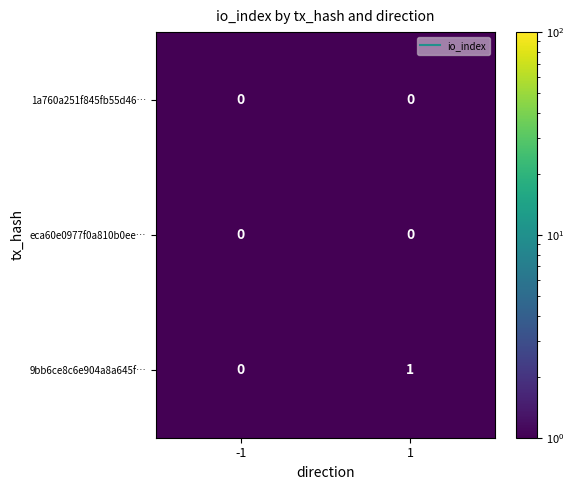

Is the value of 9bb6ce8c6e904a8a645f… at 1 greater than the value of 1a760a251f845fb55d46… at 1?

Yes